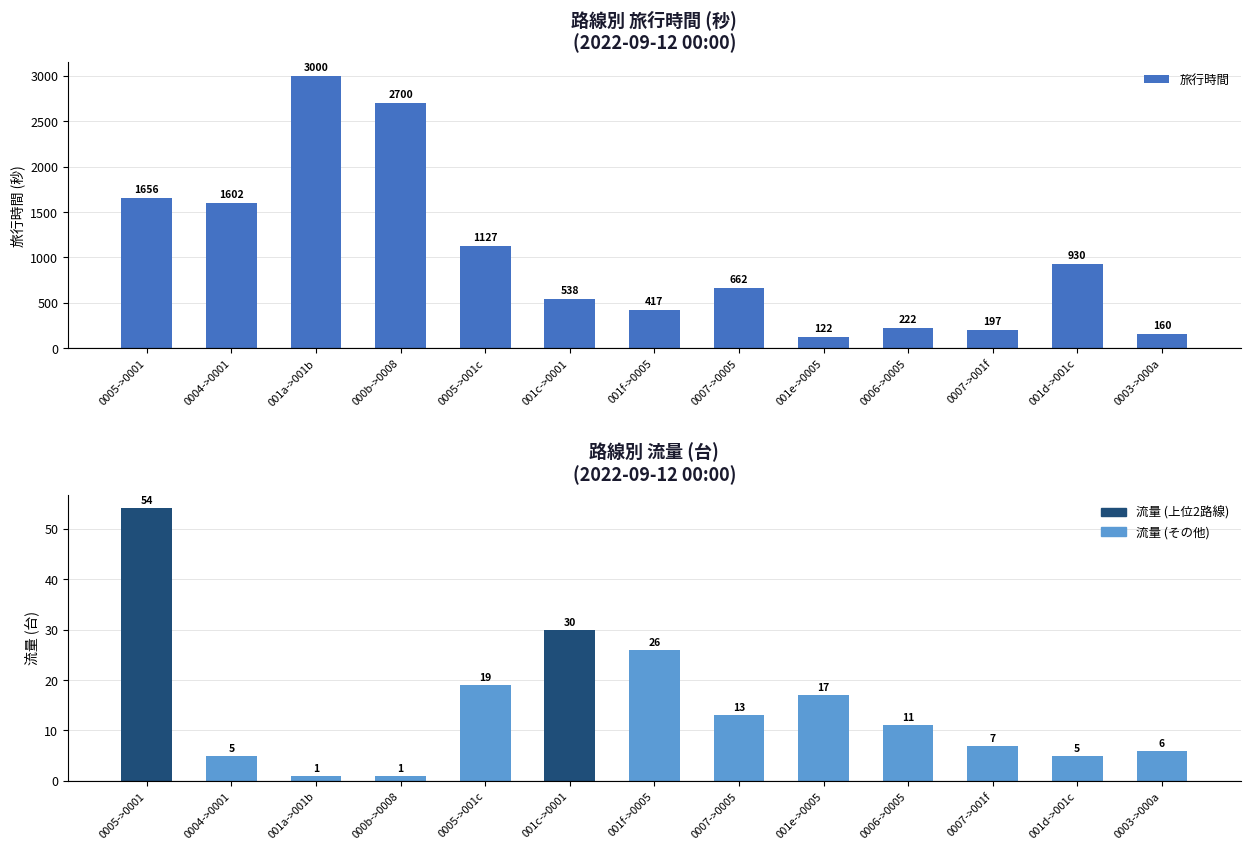

What value does the 旅行時間 series have at 001d->001c, to the nearest 100?

900